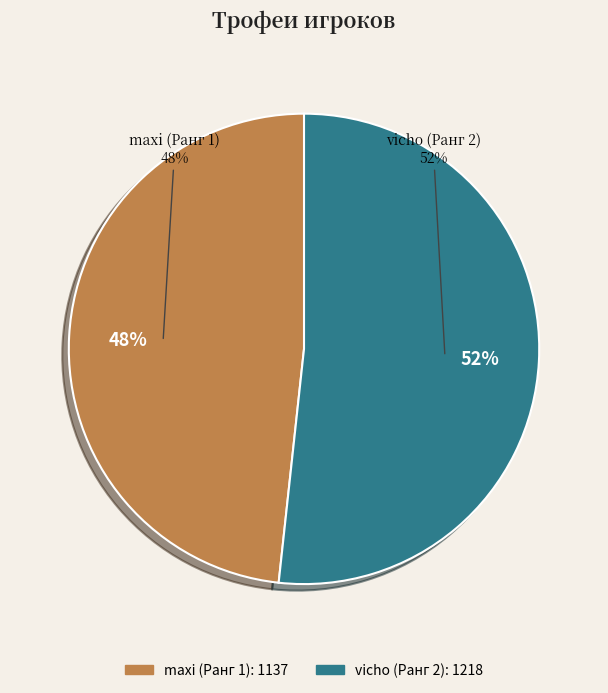

True or false: maxi (Ранг 1) accounts for 43% of the total.

False